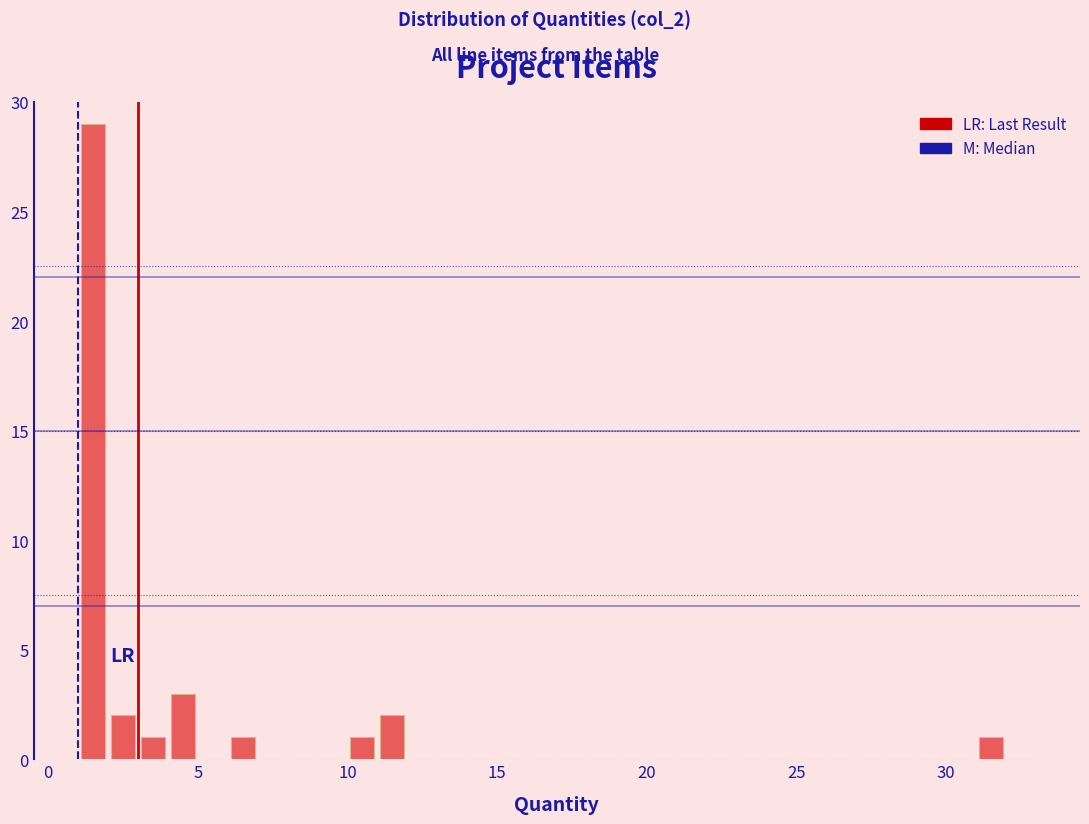

Around what value on the x-axis is the tallest bar? Give the approximate position of its centre, as read against the axis.

1.5